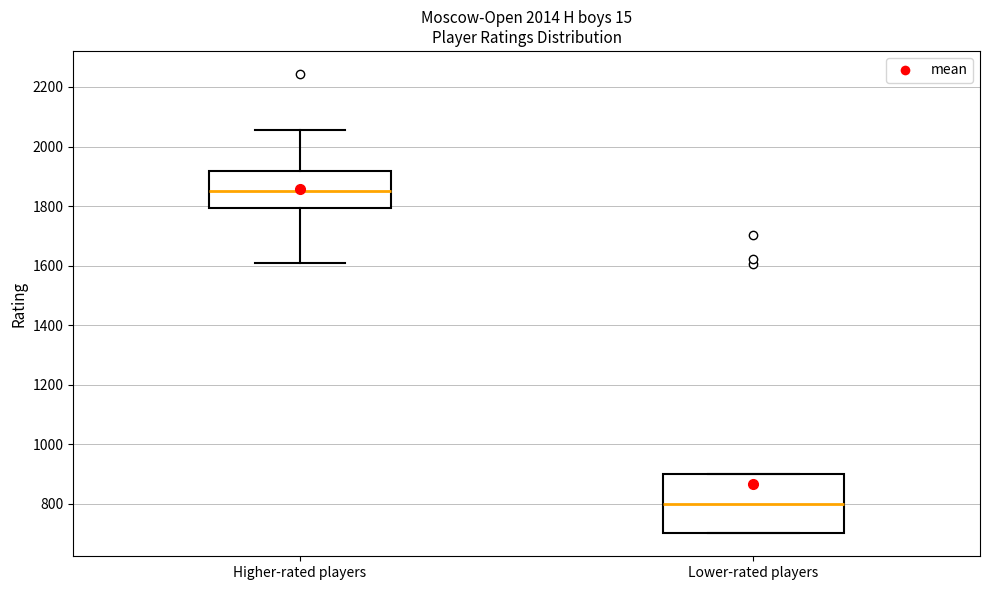

Where is the upper edge of the box for Higher-rated players on the y-axis? The values are not printed on the chart, so give them approximately, as read against the axis.

1920